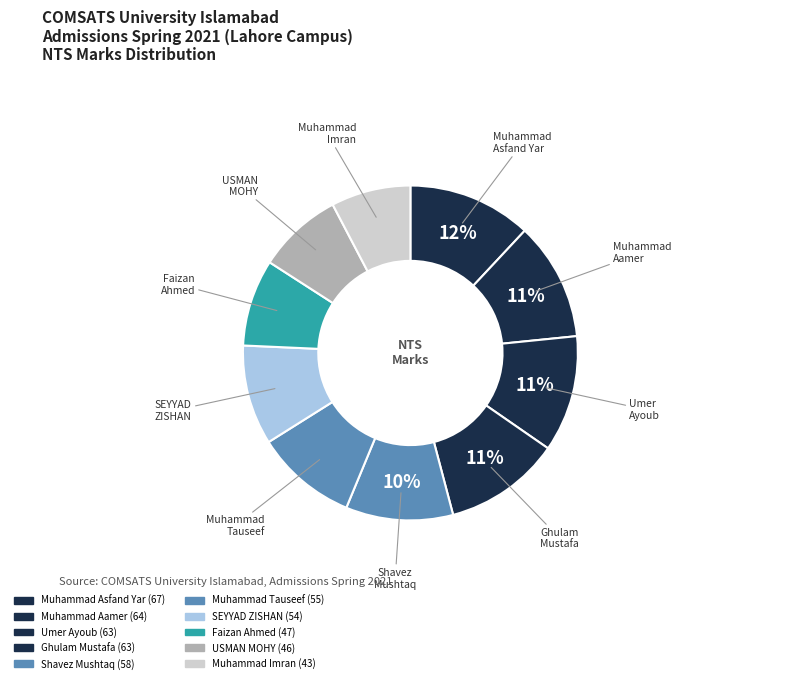

How many slices are in this pie chart?

10